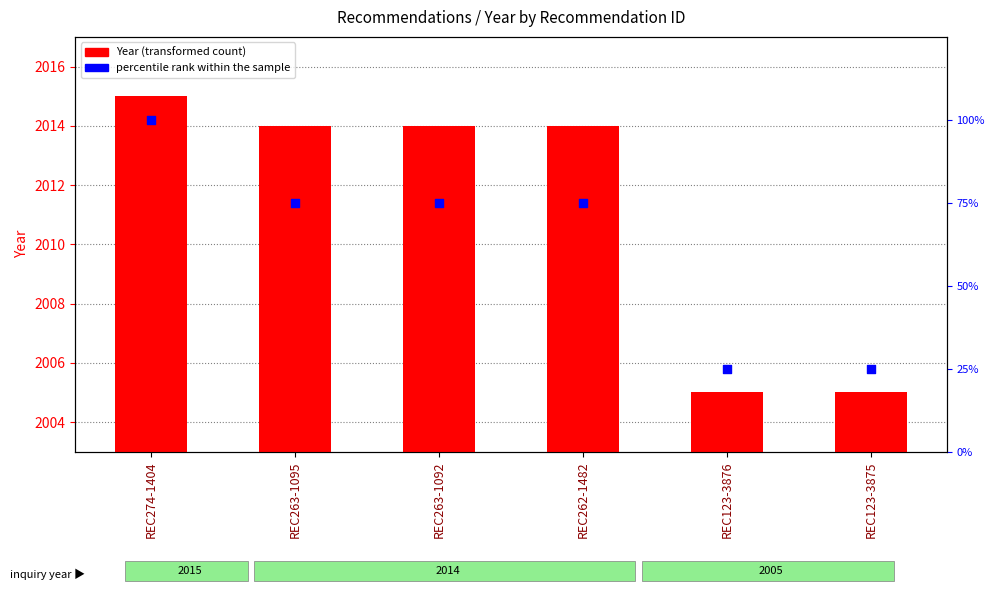

At how many categories does at least one series exceed 493?

6